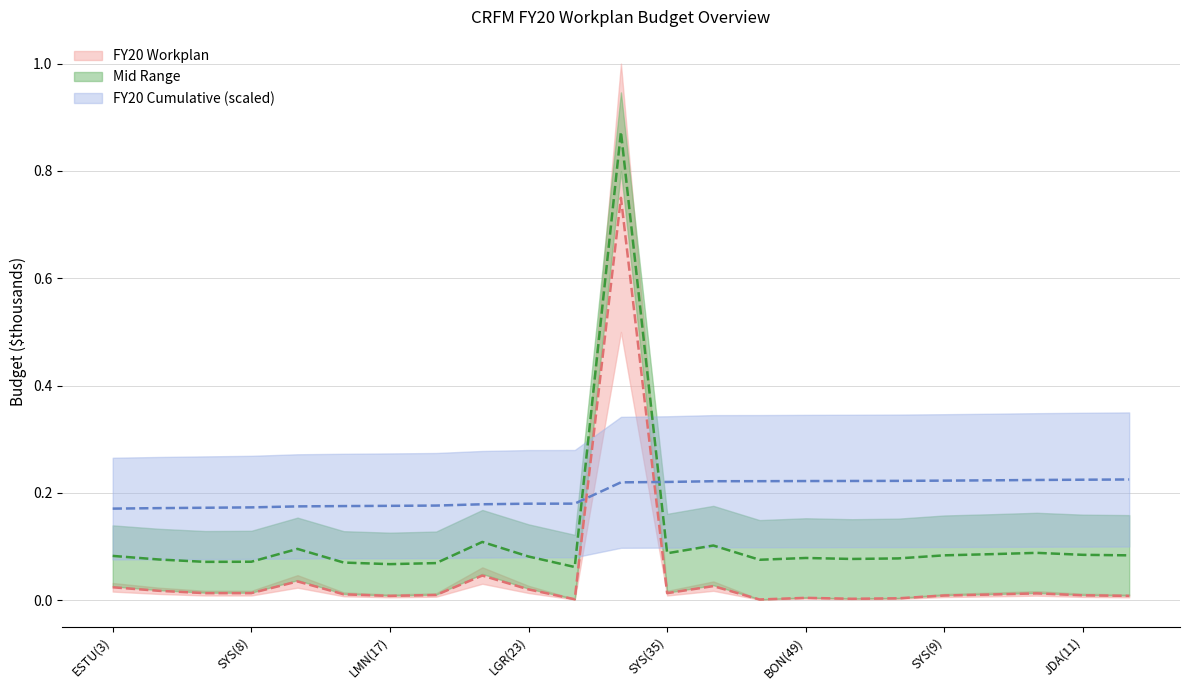

Does the chart display data point markers on the line(s)?

No